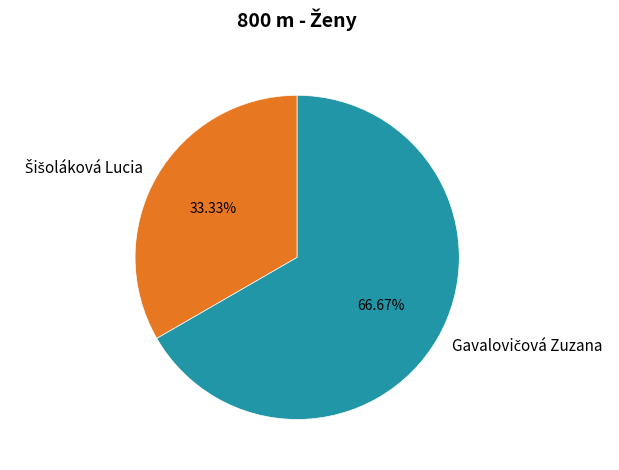

Does any single category account for the majority?

Yes